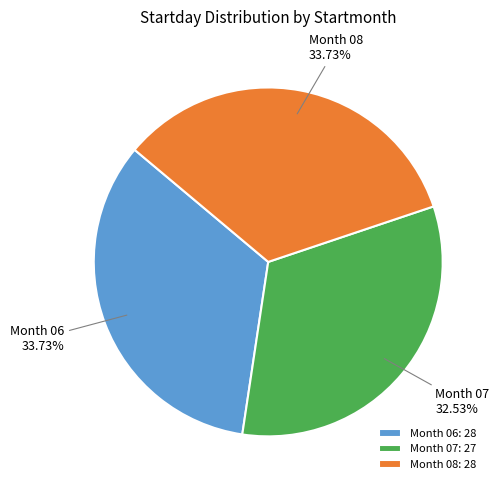

Does any single category account for the majority?

No